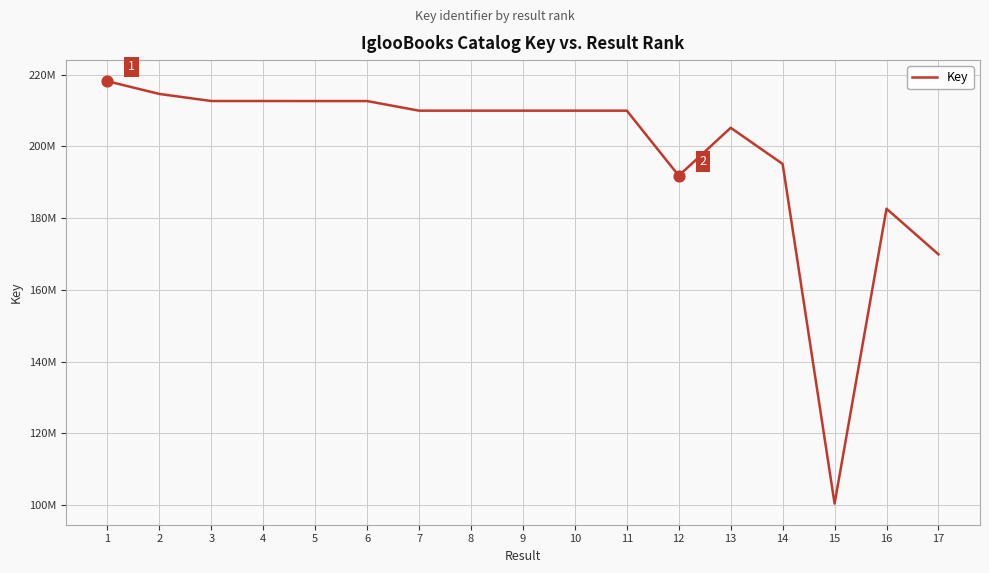

Which has a higher value, 16 or 9?

9